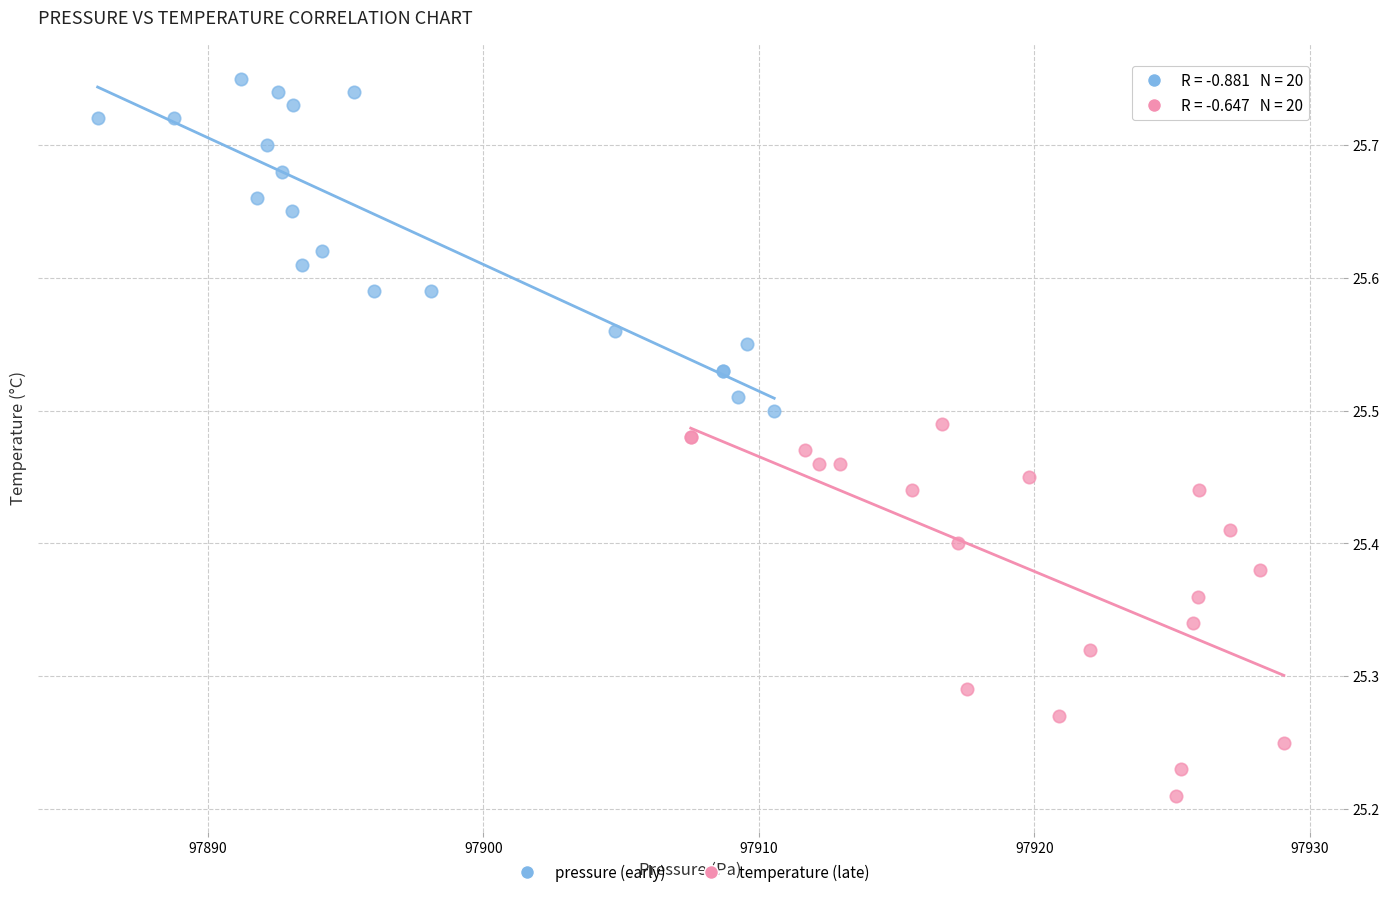

Which series contains the lowest Y value?

temperature (late)